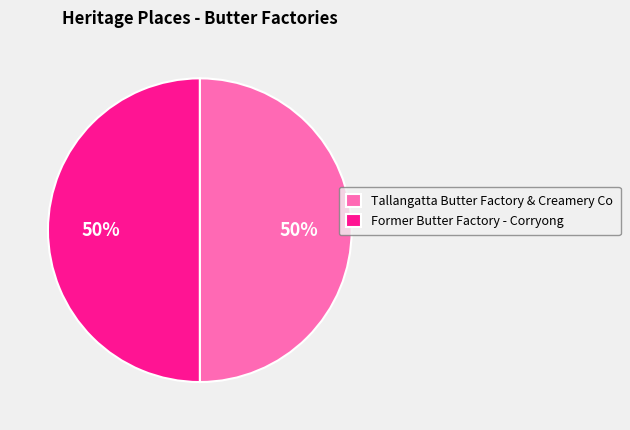

The Tallangatta Butter Factory & Creamery Co slice represents 50% of the pie. True or false?

True